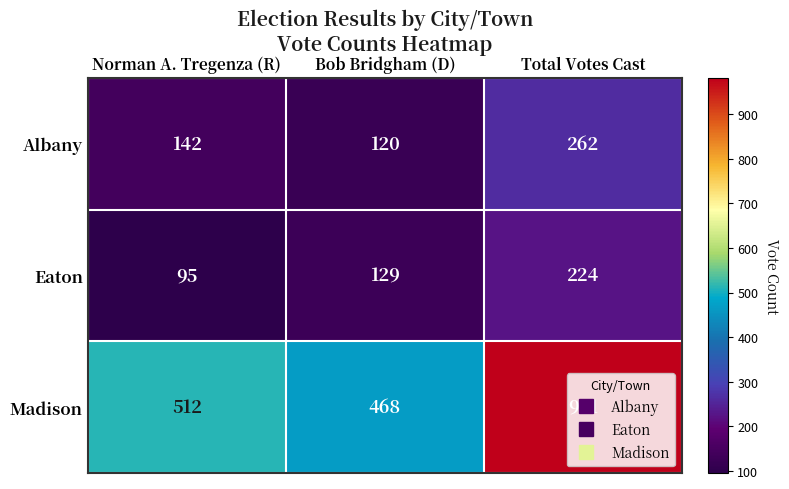

Which series has the largest range (max minus min)?

Madison